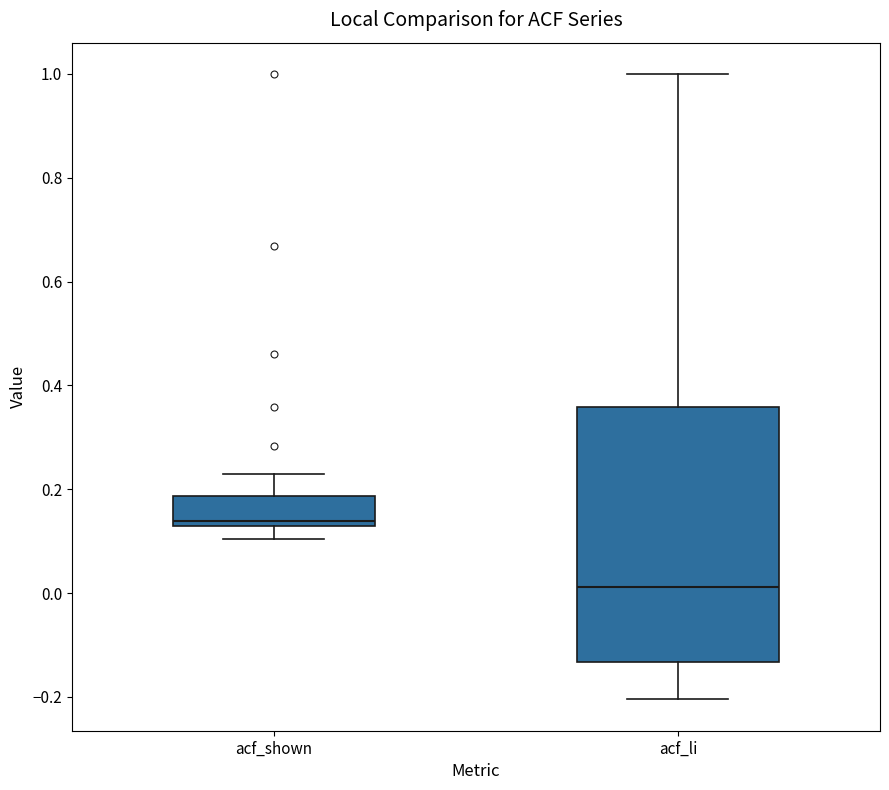

Which box is the tallest, from its lower edge to its upper edge?

acf_li